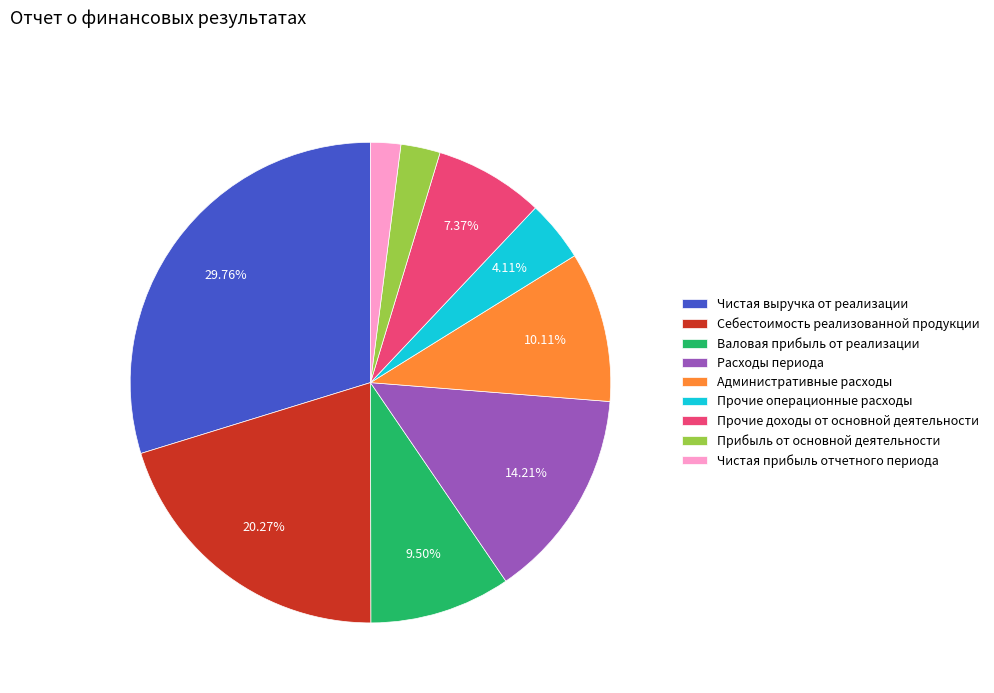

Which has a higher value, Валовая прибыль от реализации or Прибыль от основной деятельности?

Валовая прибыль от реализации